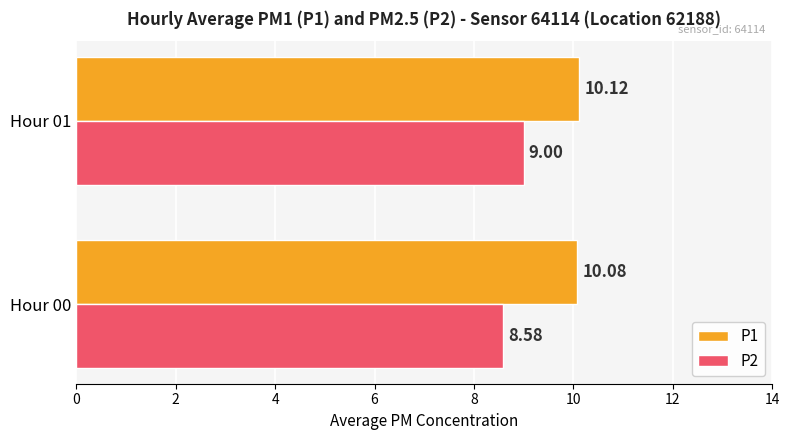

Rank the series by their average value, from highest to lowest.

P1, P2